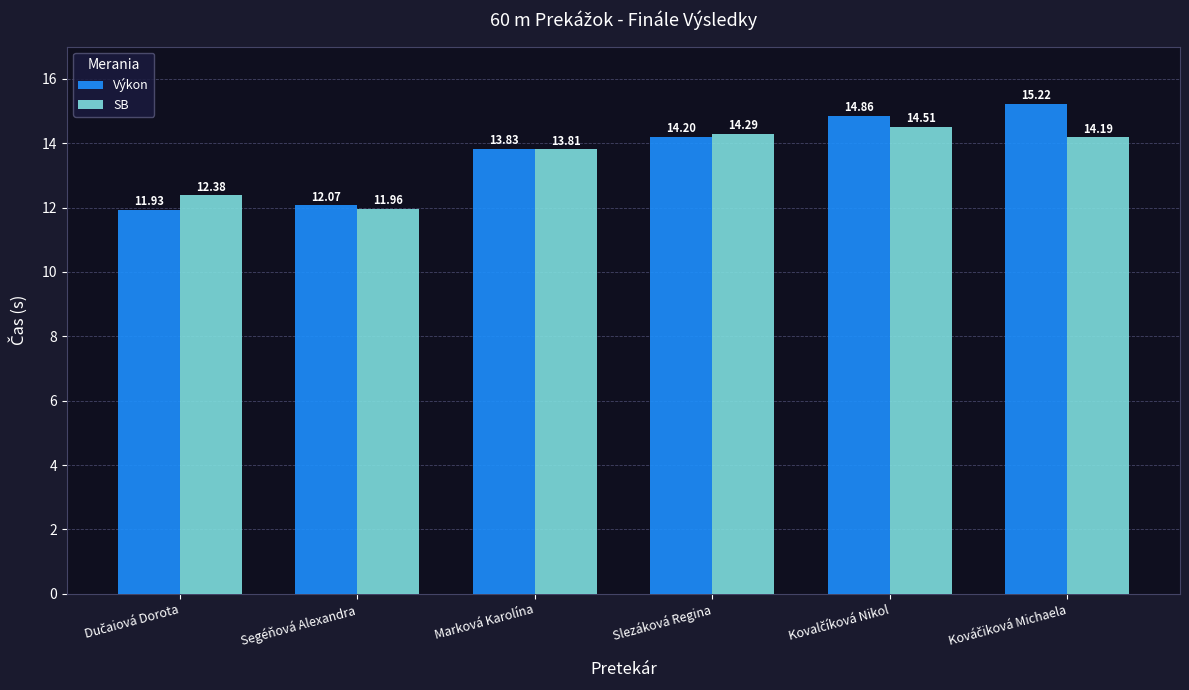

Between Segéňová Alexandra and Marková Karolína, which series saw the biggest shift?

SB